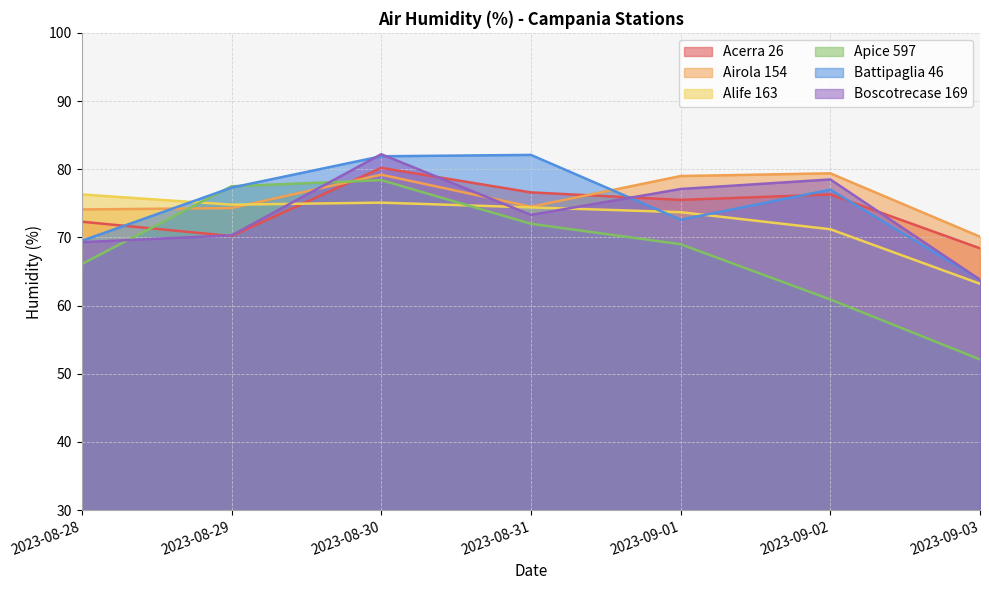

Count the number of categories in the chart.

7